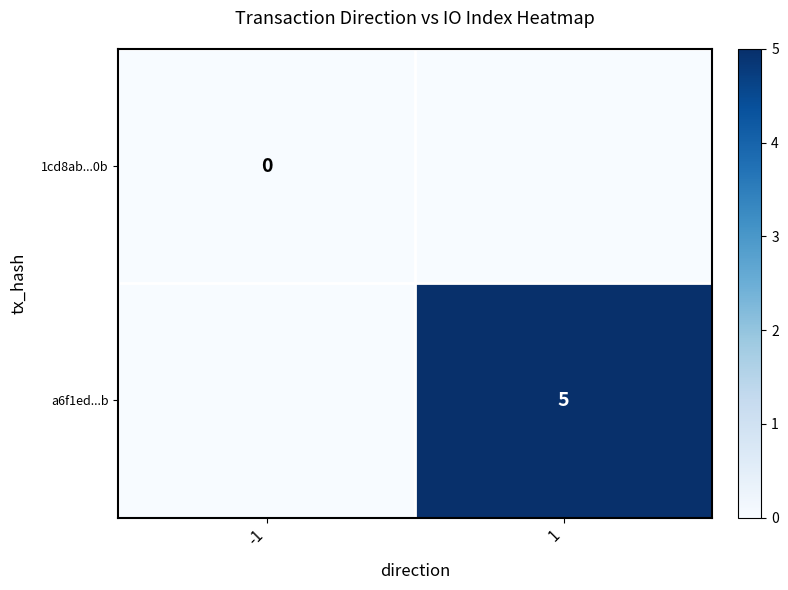

What is the greatest value displayed?

5